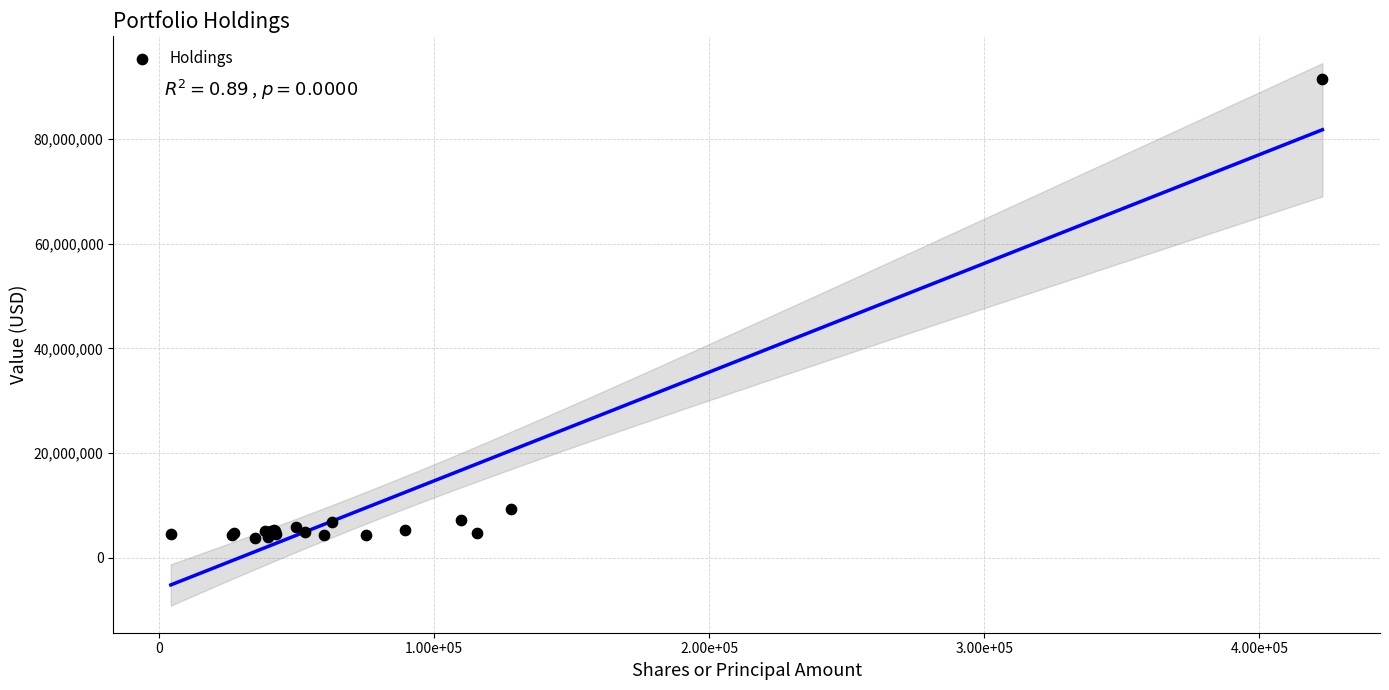

What Y value in the scatter plot is closest to 47595500?

9431000